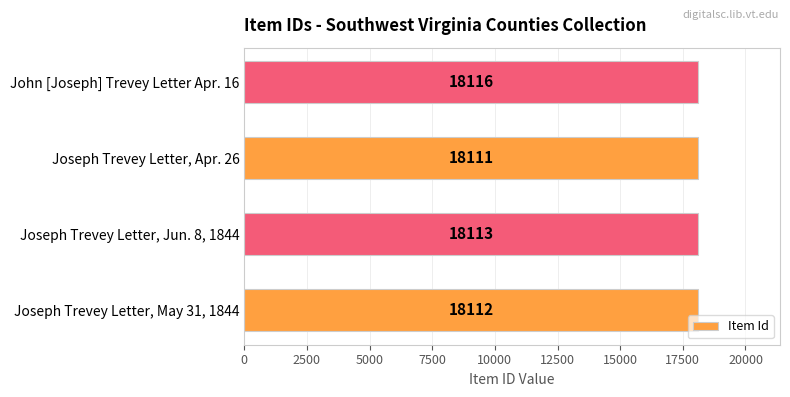

How many distinct data groups are displayed?

1